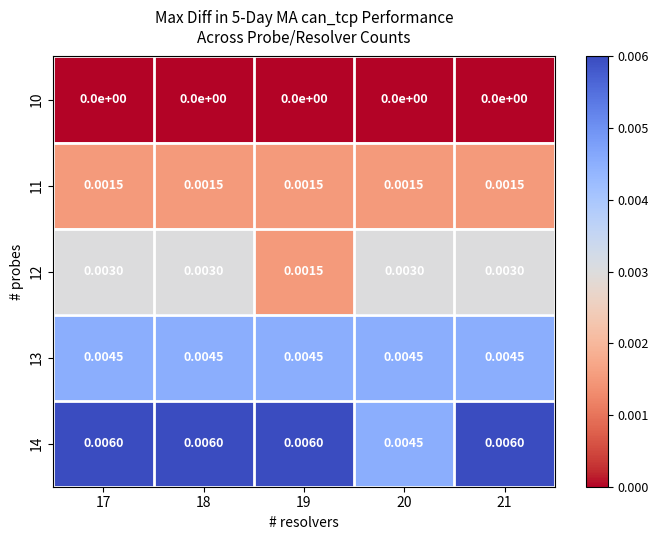

Is the value of 13 at 18 greater than the value of 11 at 18?

Yes